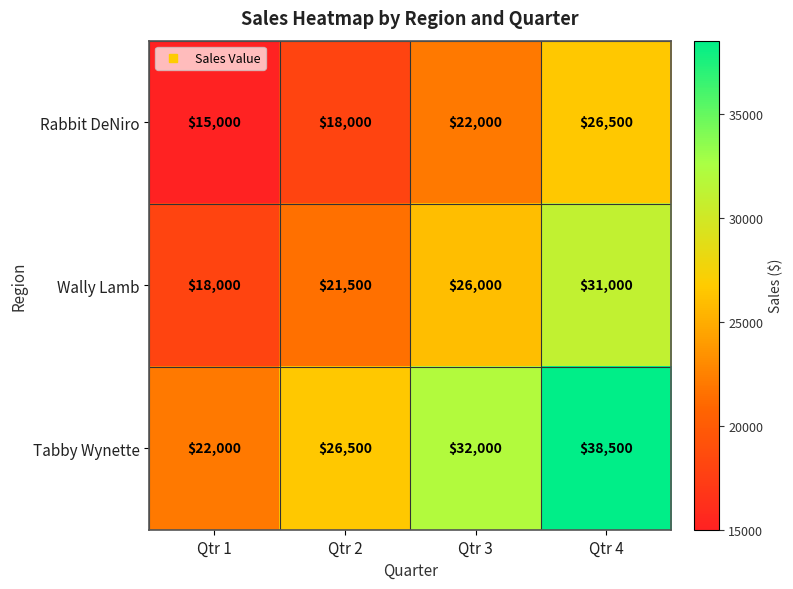

What is the maximum value shown in the chart?

38500